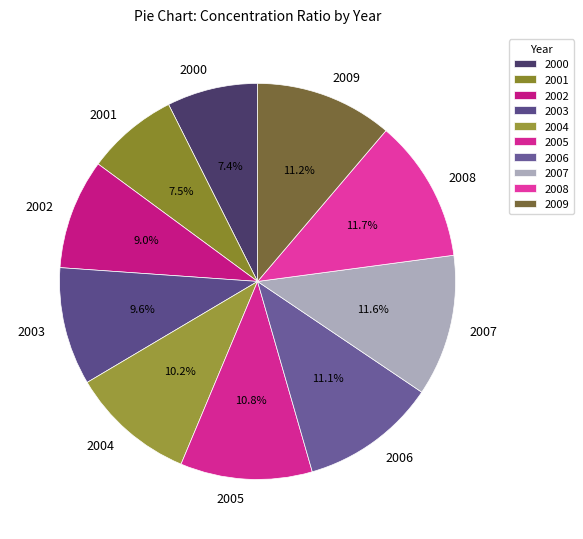

Does 2002 account for over 50% of the chart?

No